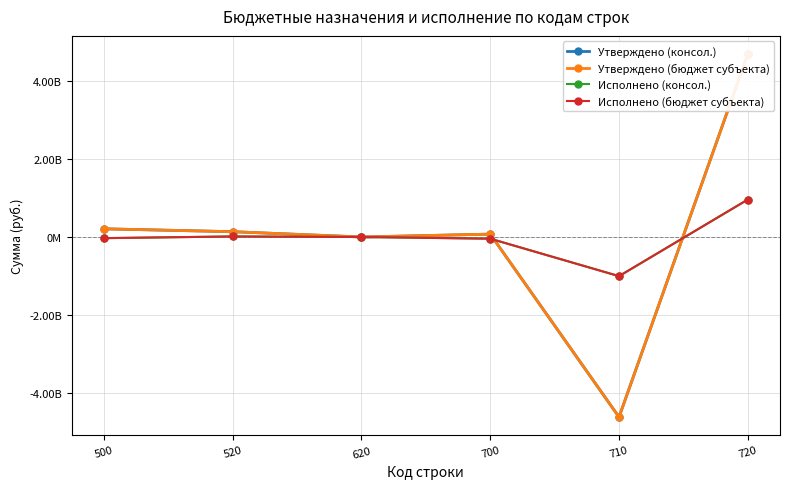

What is the difference between the maximum and minimum values in the Утверждено (бюджет субъекта) series?

9314656249.6